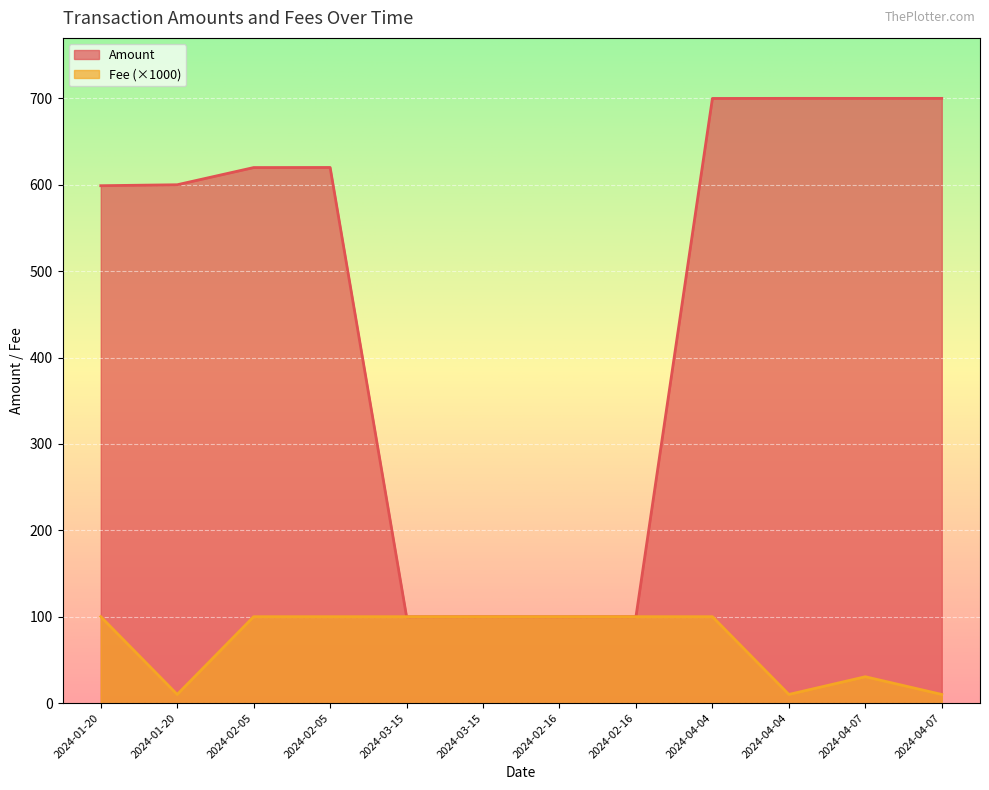

Which category has the highest value across all series?

2024-04-04